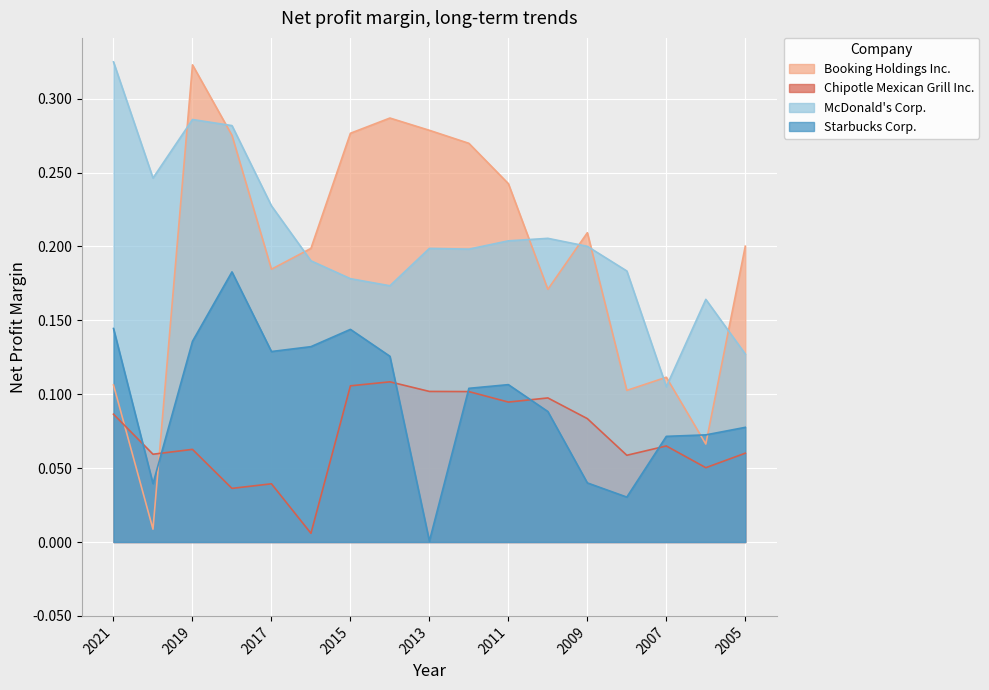

What is the difference between the maximum and minimum values in the McDonald's Corp. series?

0.2